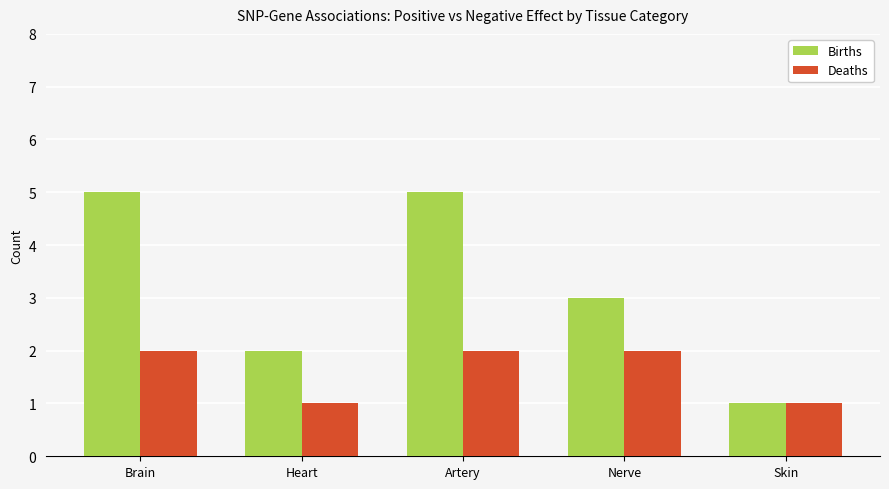

What is the difference between the highest and lowest values at Brain?

3